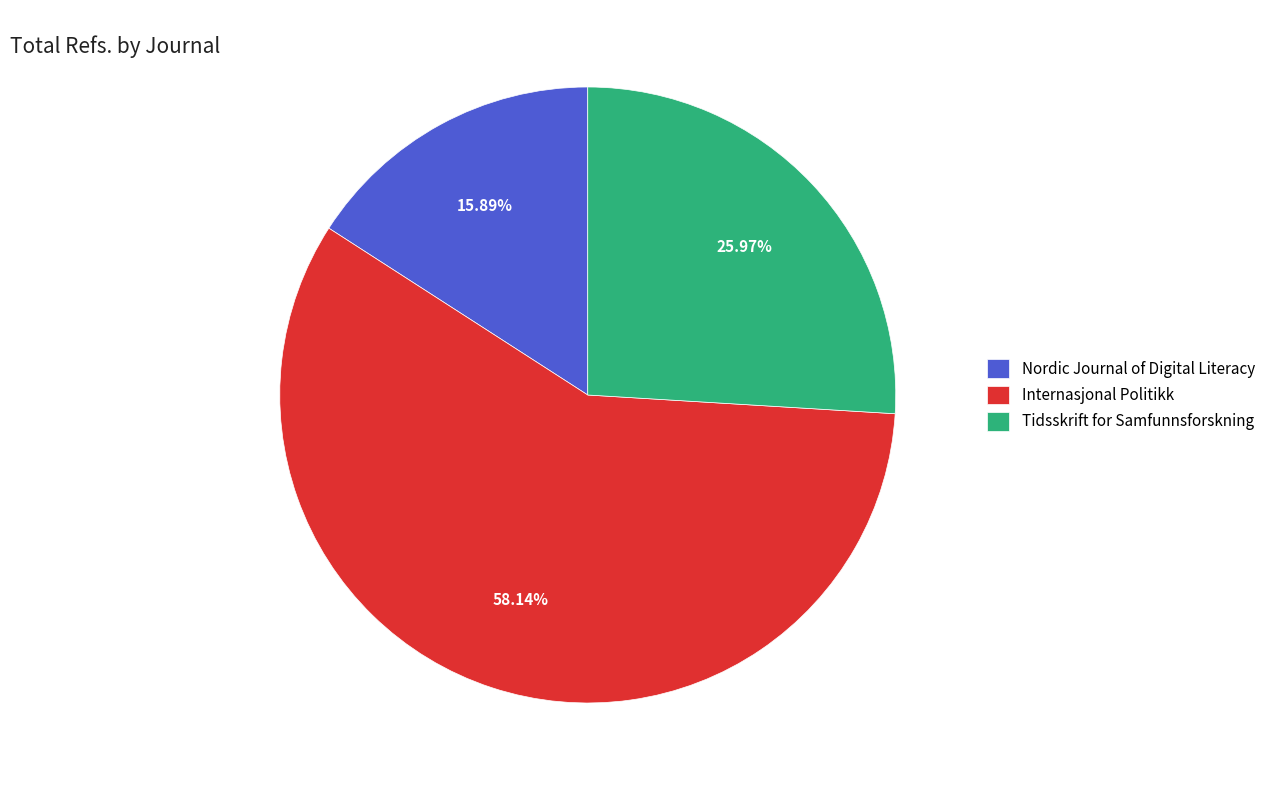

Between Internasjonal Politikk and Nordic Journal of Digital Literacy, which is larger?

Internasjonal Politikk